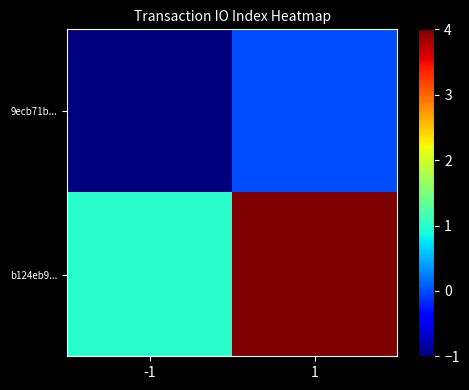

Which series has the largest range (max minus min)?

b124eb9...